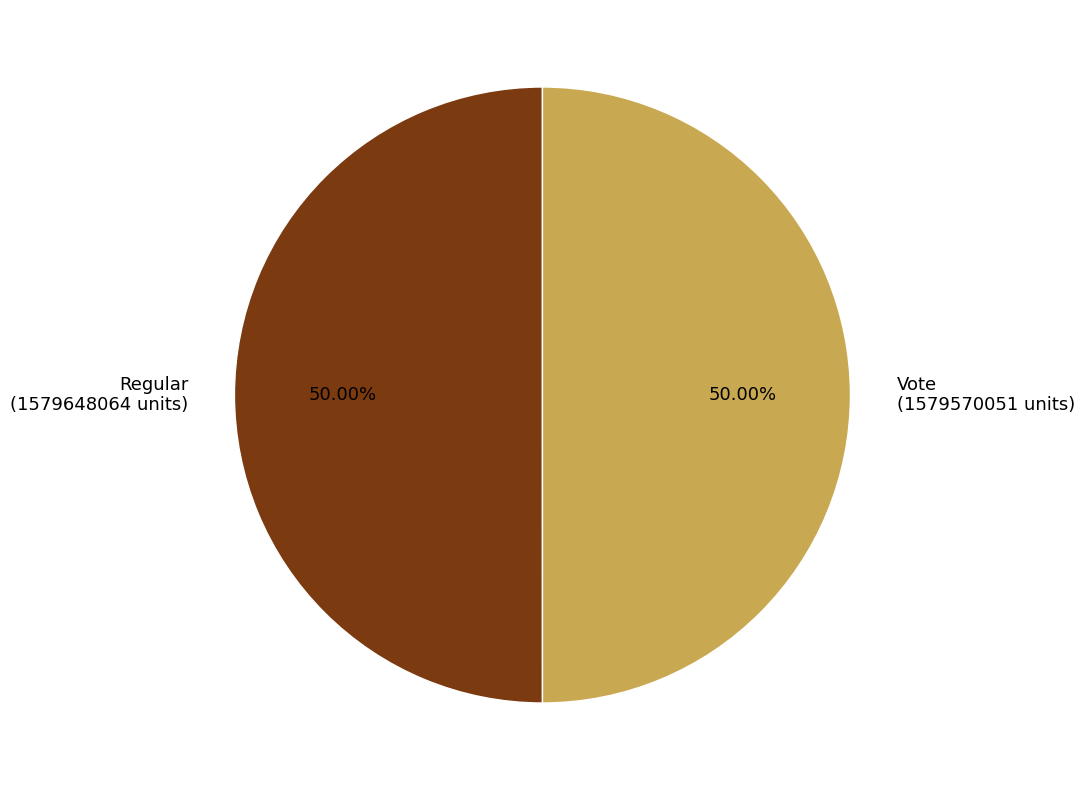

How many slices are in this pie chart?

2